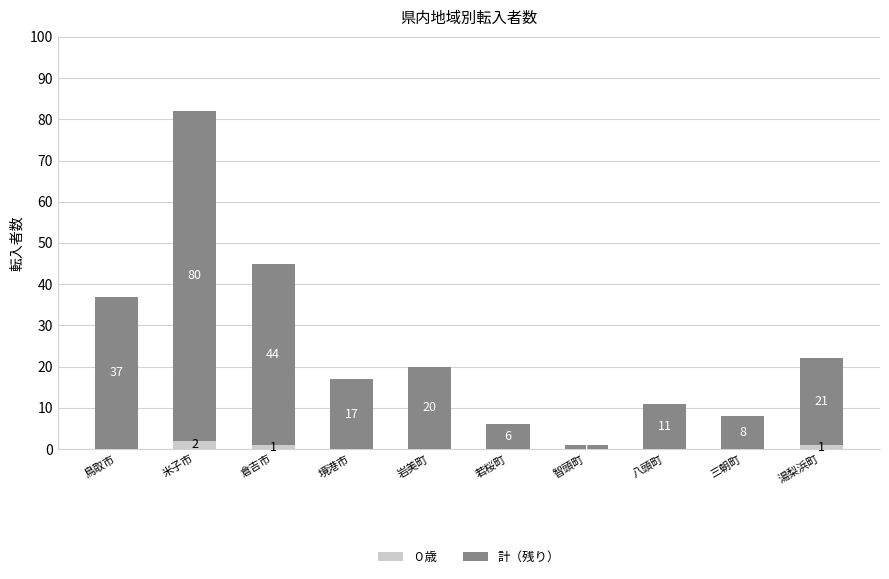

Reading left to right, list the values for the ０歳 series.

鳥取市=0	米子市=2	倉吉市=1	境港市=0	岩美町=0	若桜町=0	智頭町=0	八頭町=0	三朝町=0	湯梨浜町=1